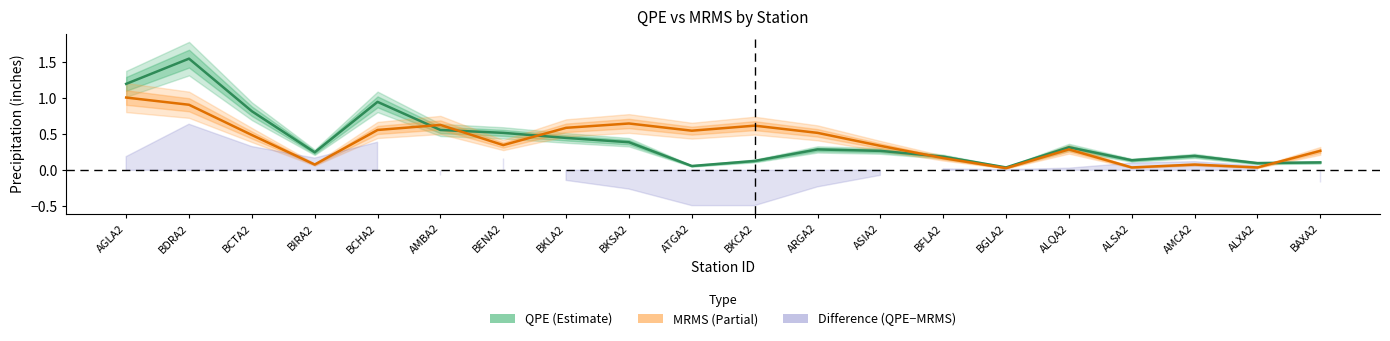

At which label is QPE closest to 0?

BGLA2